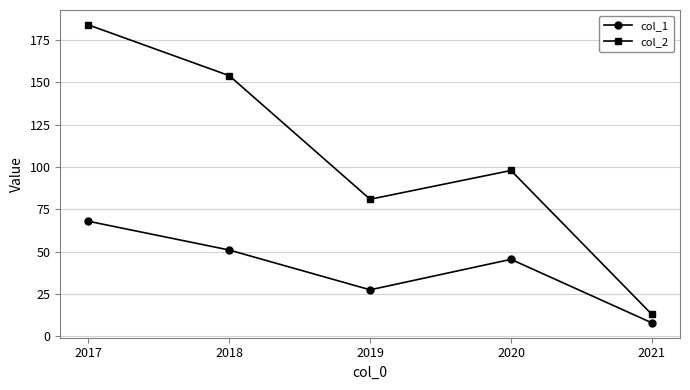

At which category does col_2 reach its first local valley?

2019